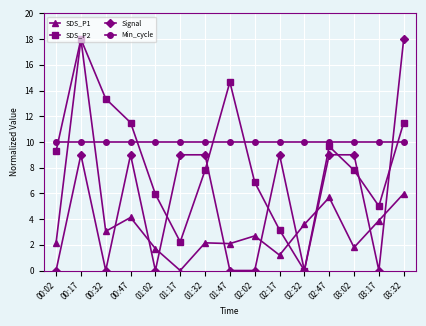

Between which two adjacent categories do SDS_P1 and Signal first intersect?

00:32 and 00:47